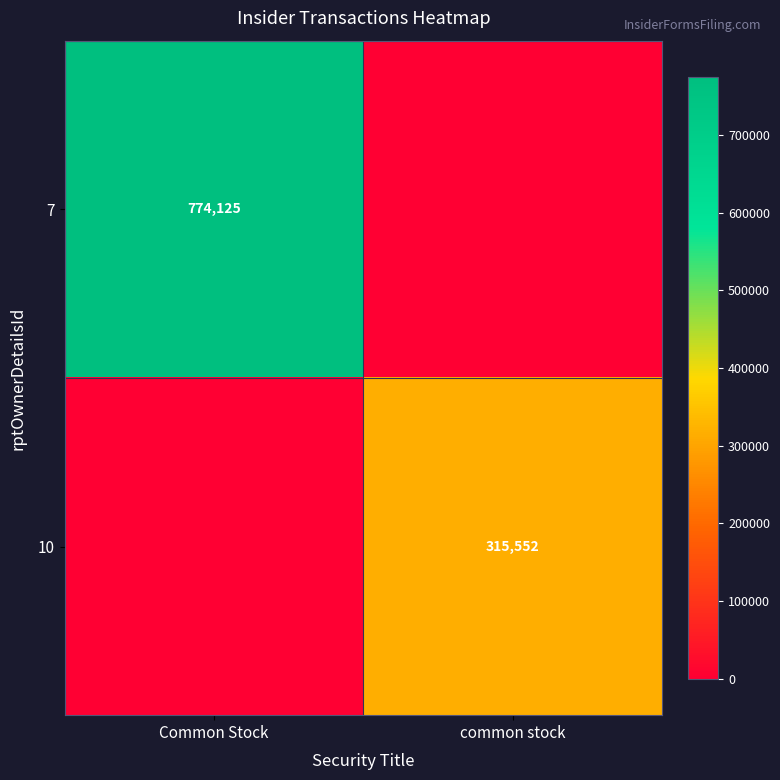

Which label corresponds to the largest value in the chart?

Common Stock